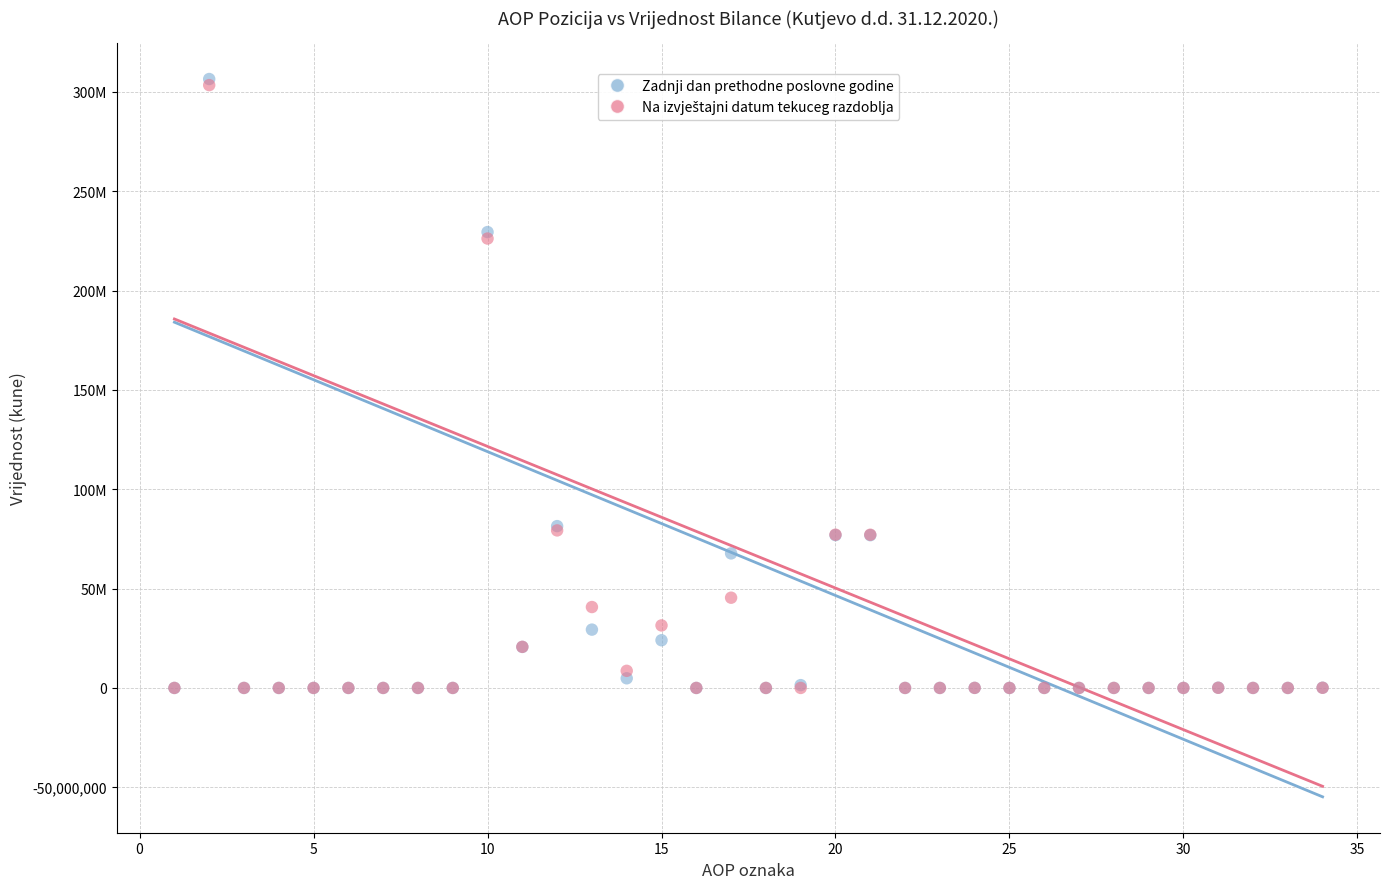

Which series has the largest Y range (max minus min)?

Zadnji dan prethodne poslovne godine